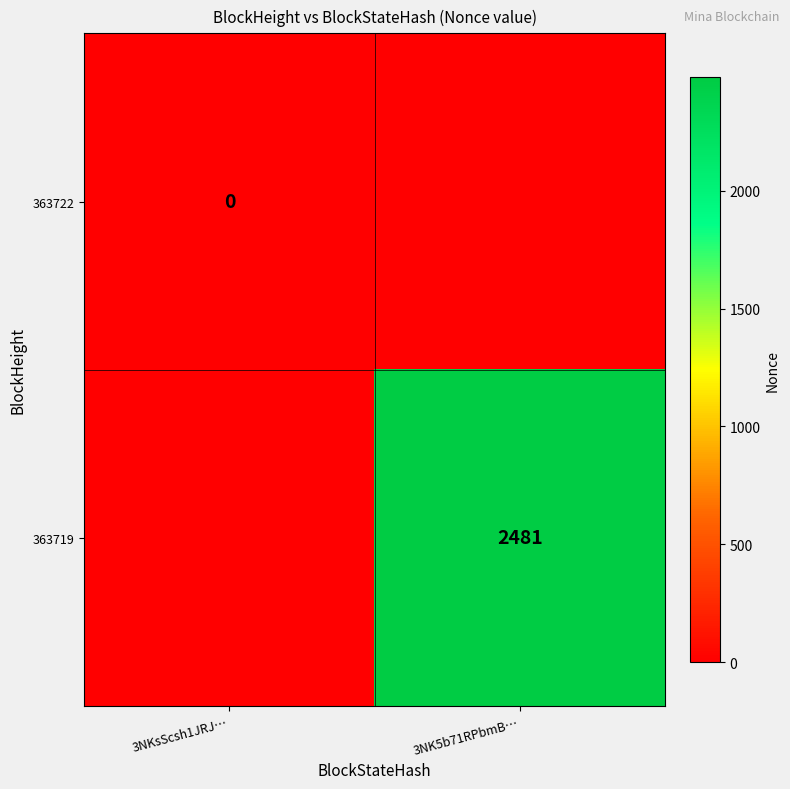

True or false: 363719 has a value of 2481 at 3NK5b71RPbmB….

True